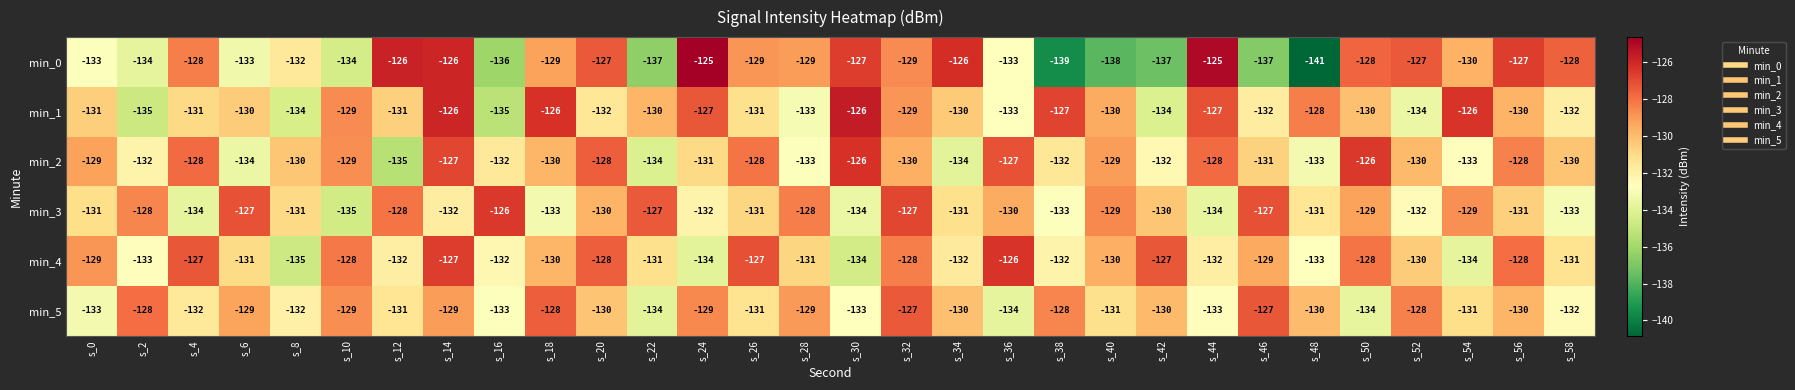

Which series changed the most between s_14 and s_32?

min_3